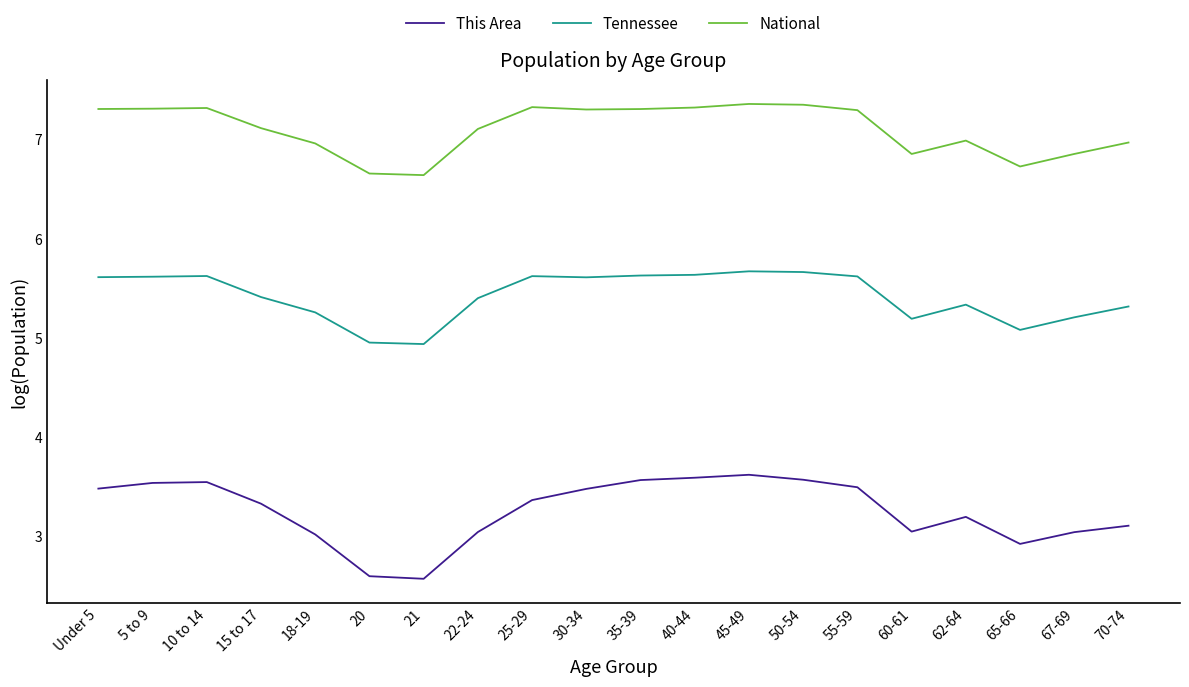

What position from the left is 55-59?

15